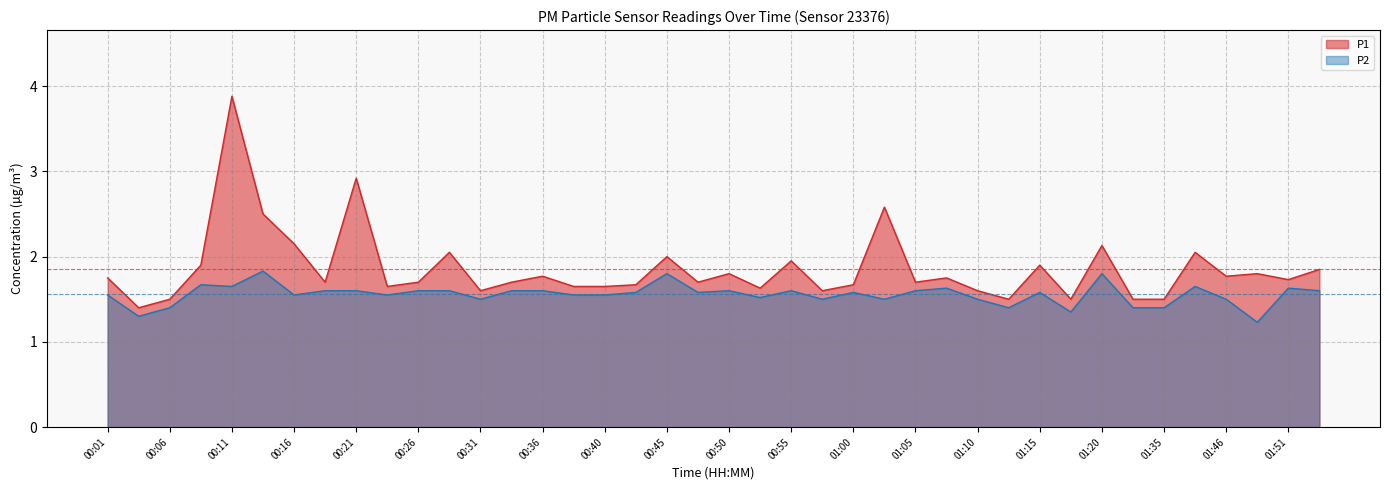

At which category is the sum across all series the highest?

00:11